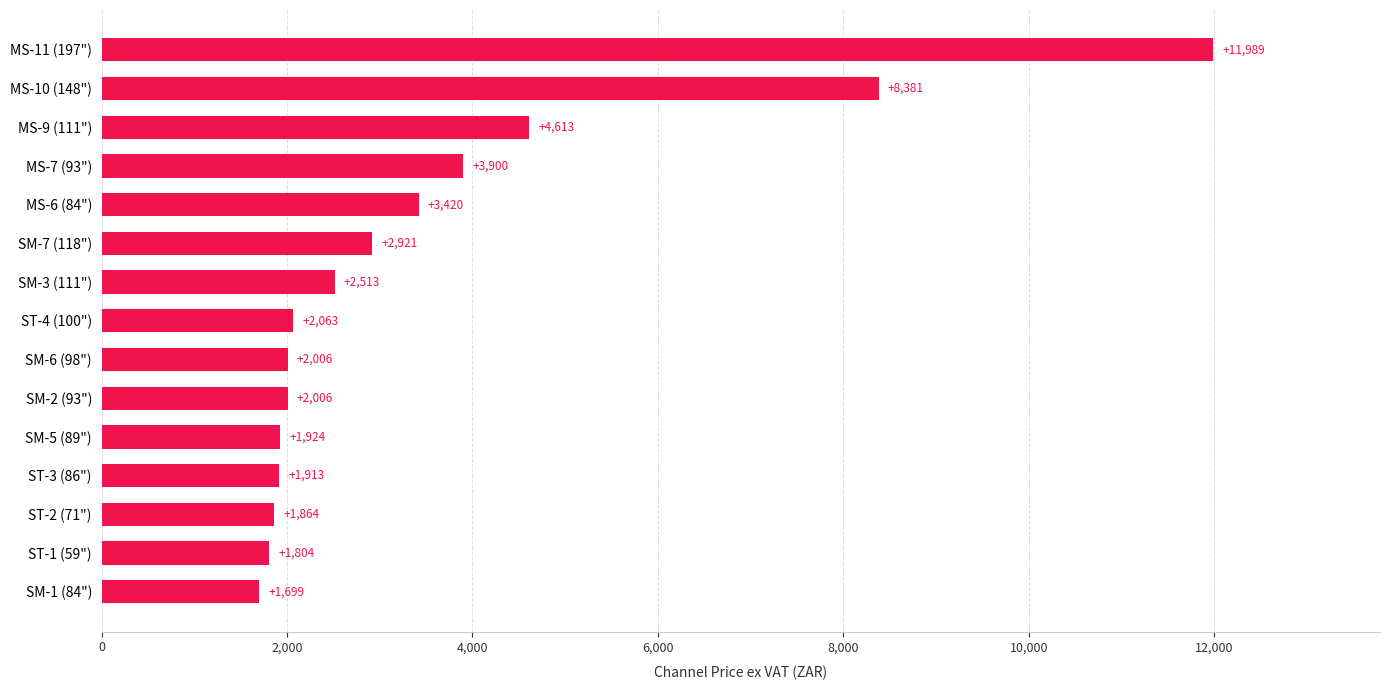

How many categories are shown in the chart?

15